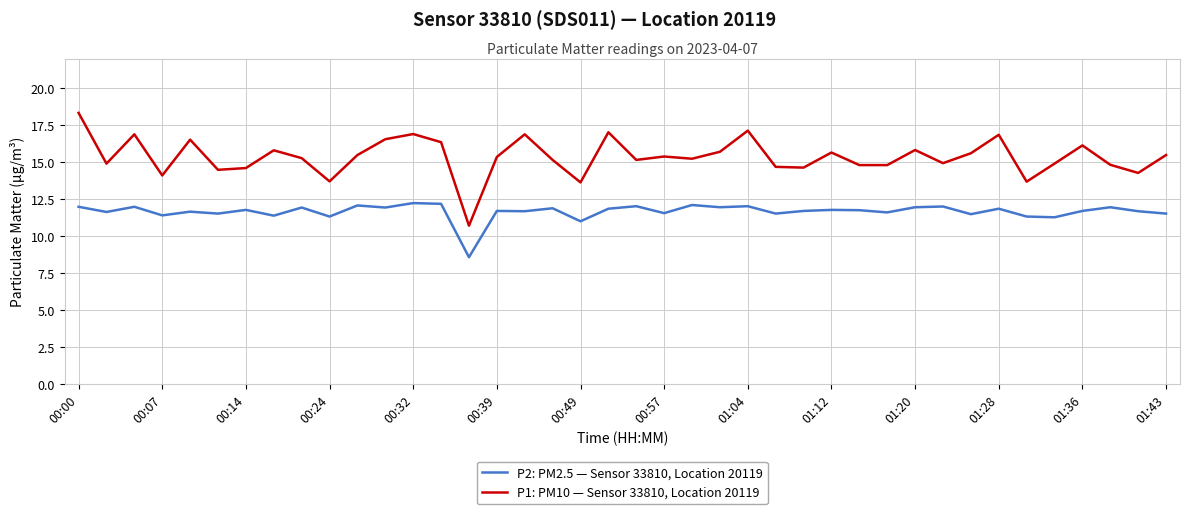

List the series in order of their peak value, highest first.

P1: PM10 — Sensor 33810, Location 20119, P2: PM2.5 — Sensor 33810, Location 20119